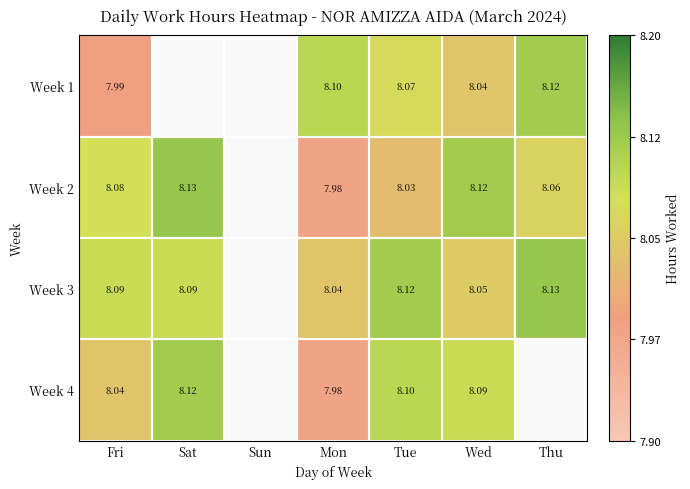

What is the approximate value of Week 3 at Wed?

8.1